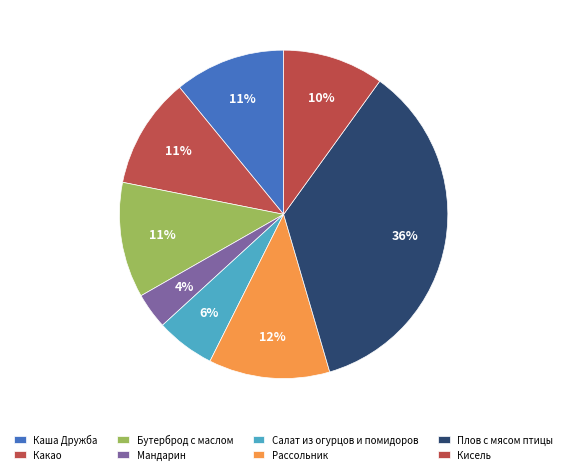

To the nearest percent, what is the difference between the Каша Дружба and Мандарин slice percentages?

7%